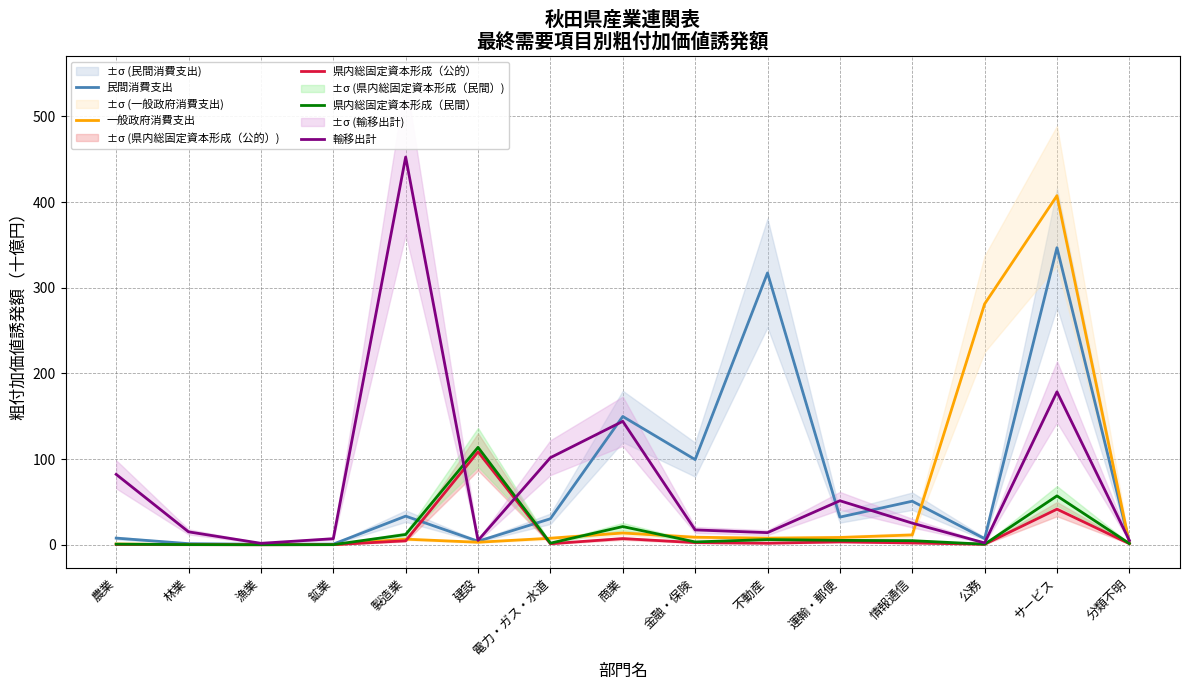

What are all the series names shown in the legend?

民間消費支出, 一般政府消費支出, 県内総固定資本形成（公的）, 県内総固定資本形成（民間）, 輸移出計